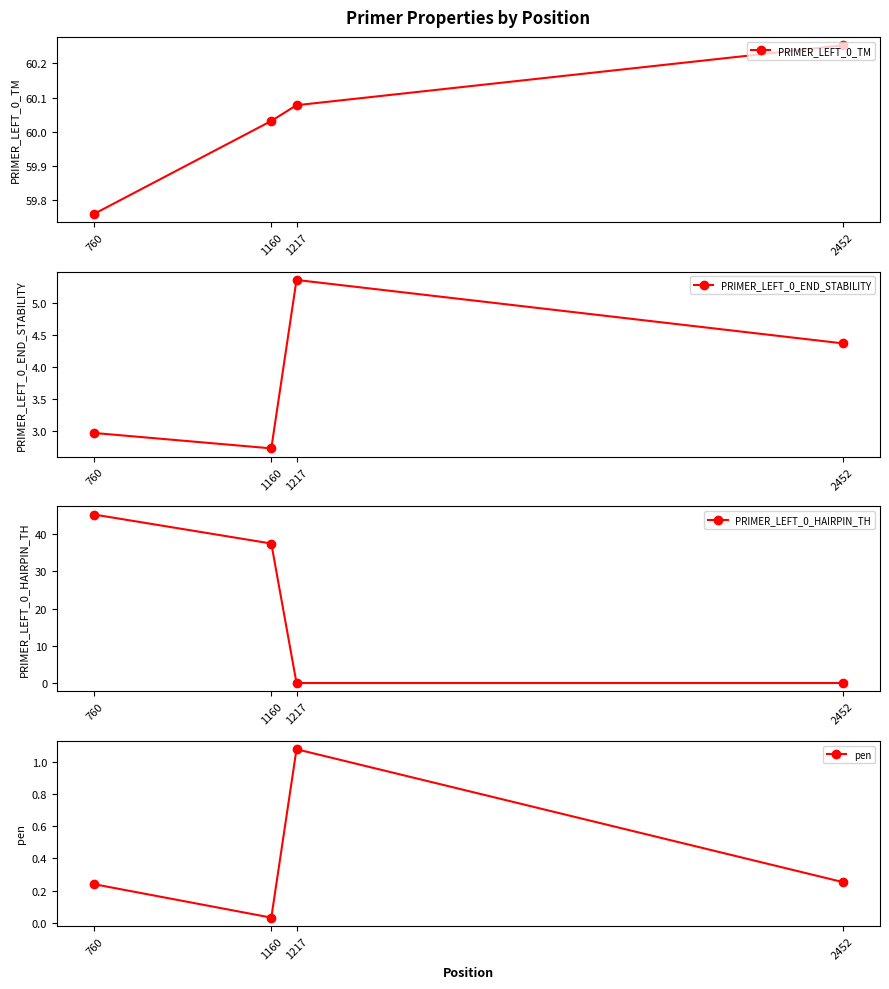

Where is PRIMER_LEFT_0_HAIRPIN_TH nearest to the value 22?

1160